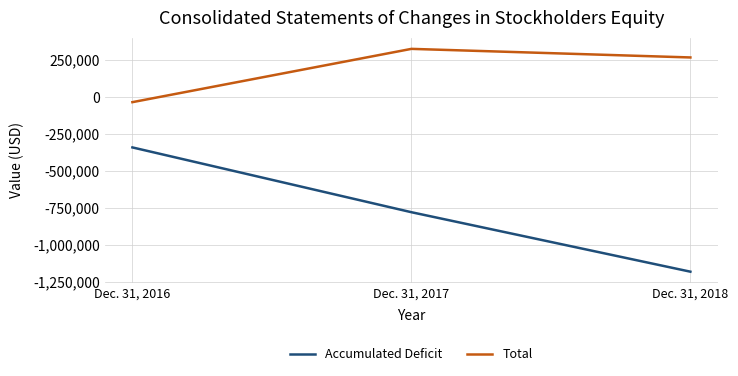

List the series in order of their peak value, highest first.

Total, Accumulated Deficit